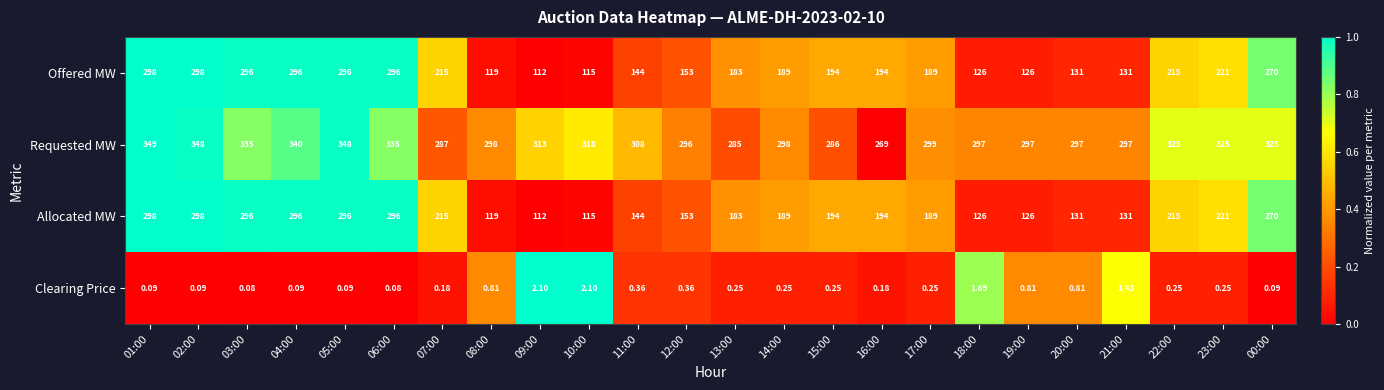

Which category has the highest value across all series?

01:00